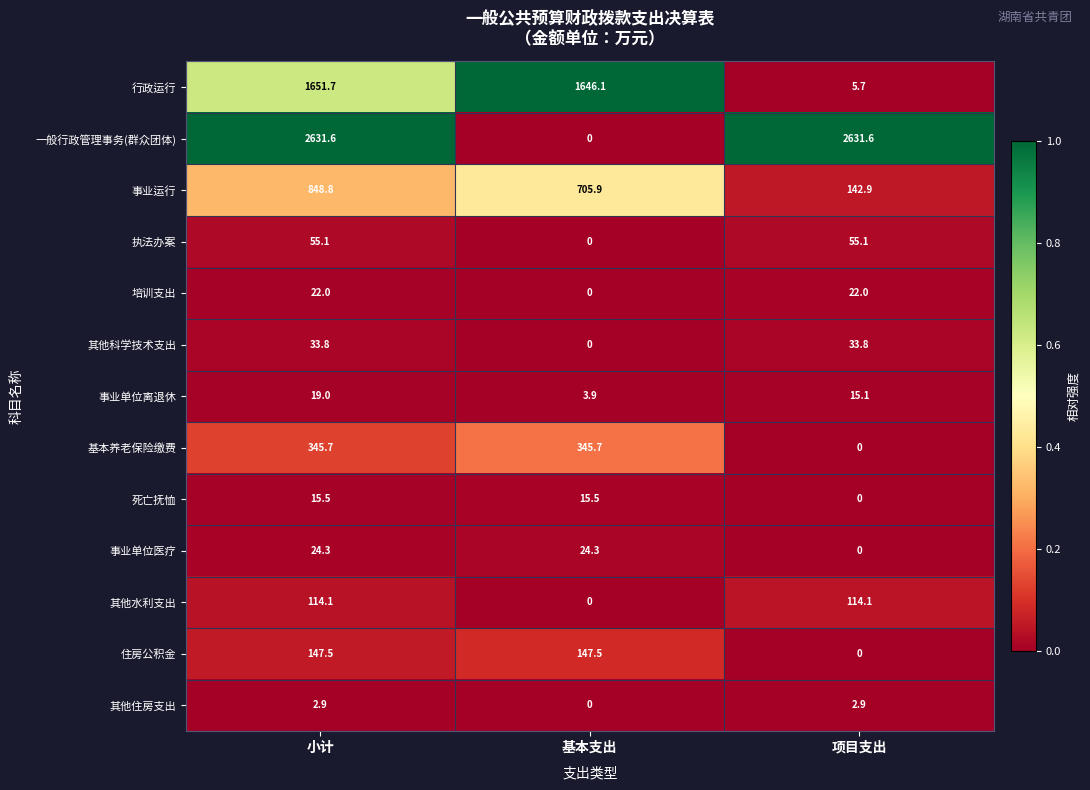

At which label is 其他水利支出 closest to 57?

基本支出